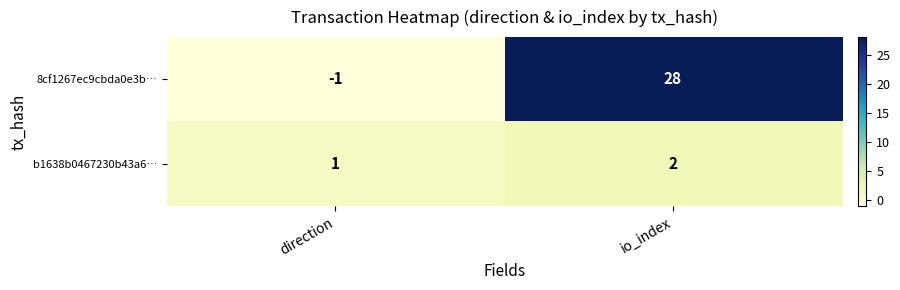

At which category is the sum across all series the highest?

io_index